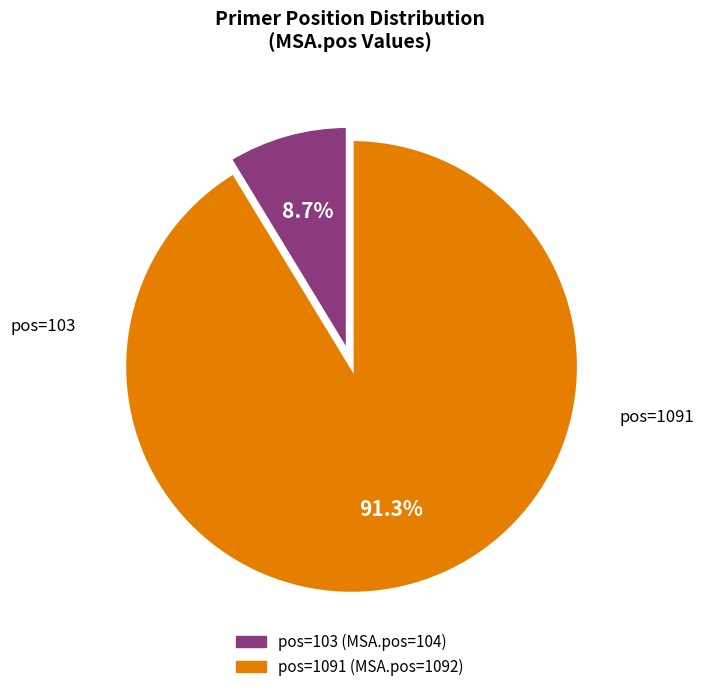

Count the number of slices in the pie.

2